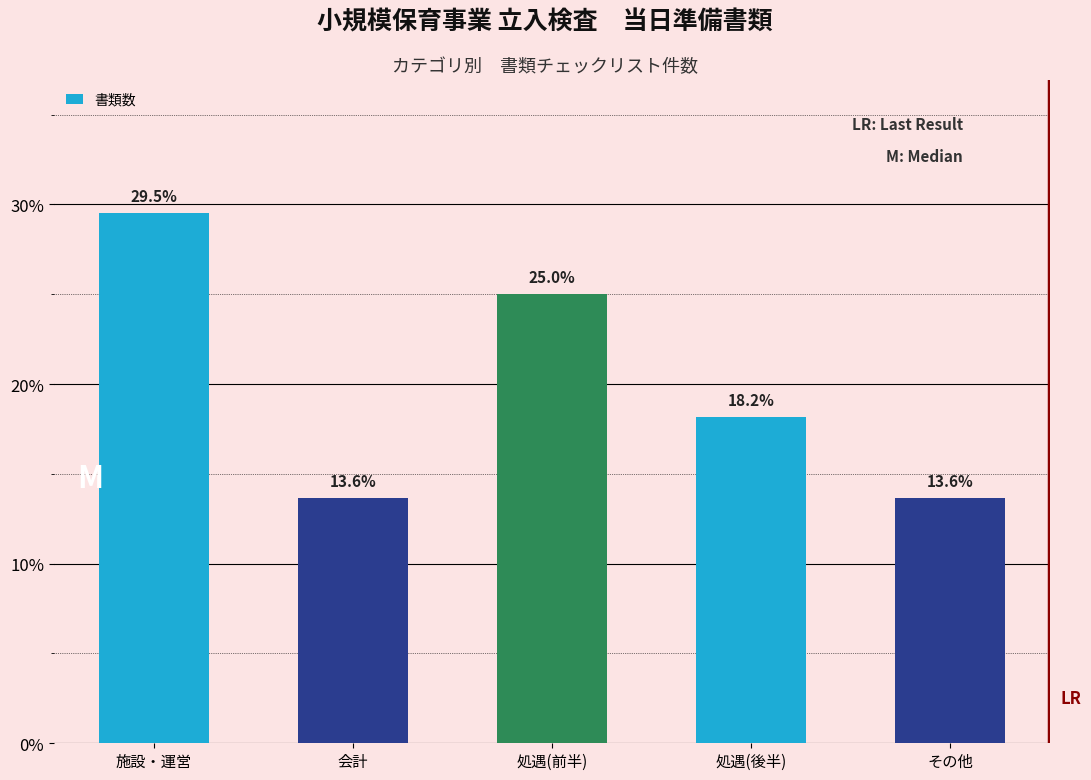

Reading right to left, list all the values displayed in this chart.

その他=13.6	処遇(後半)=18.2	処遇(前半)=25.0	会計=13.6	施設・運営=29.5